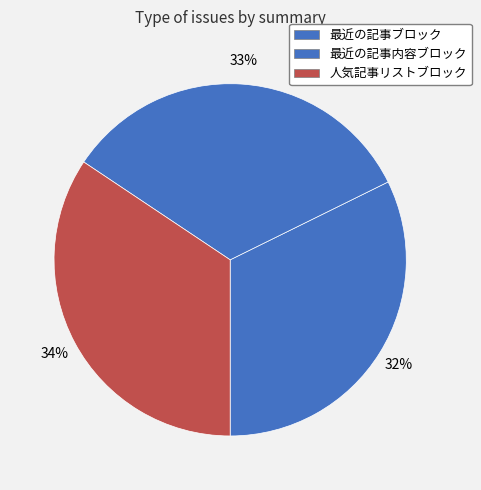

Which category has the smallest portion of the pie?

最近の記事ブロック